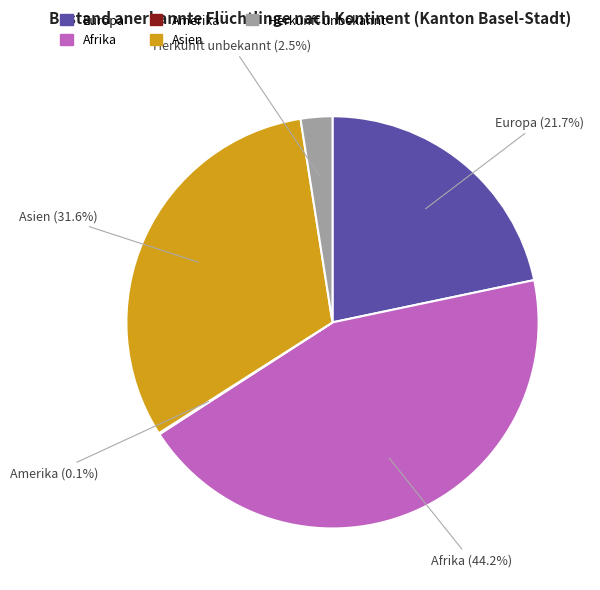

Is there any slice that represents more than half of the pie?

No